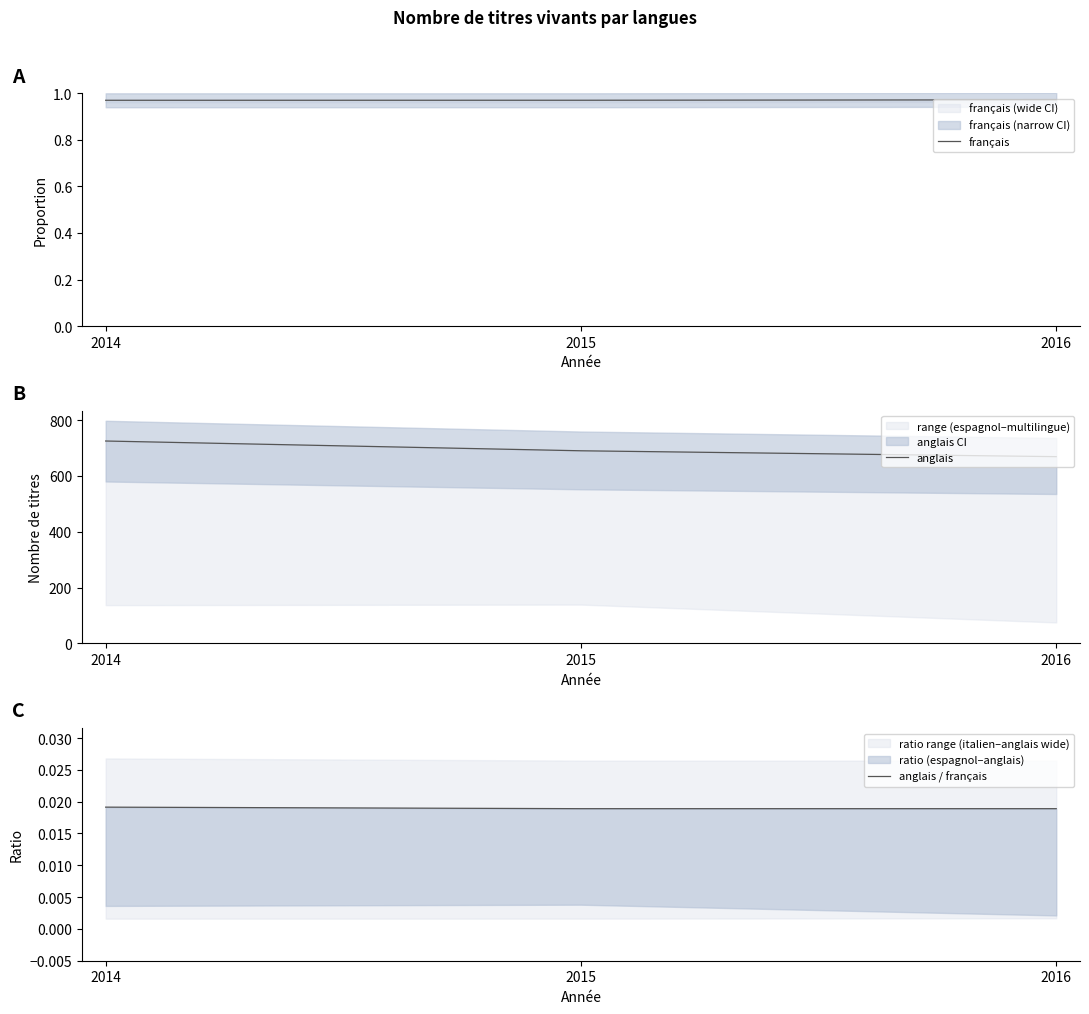

At how many categories does at least one series exceed 645?

3